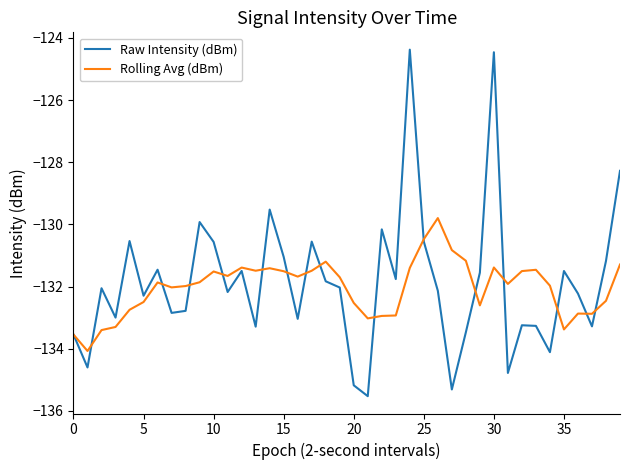

Does the chart have visible grid lines?

No